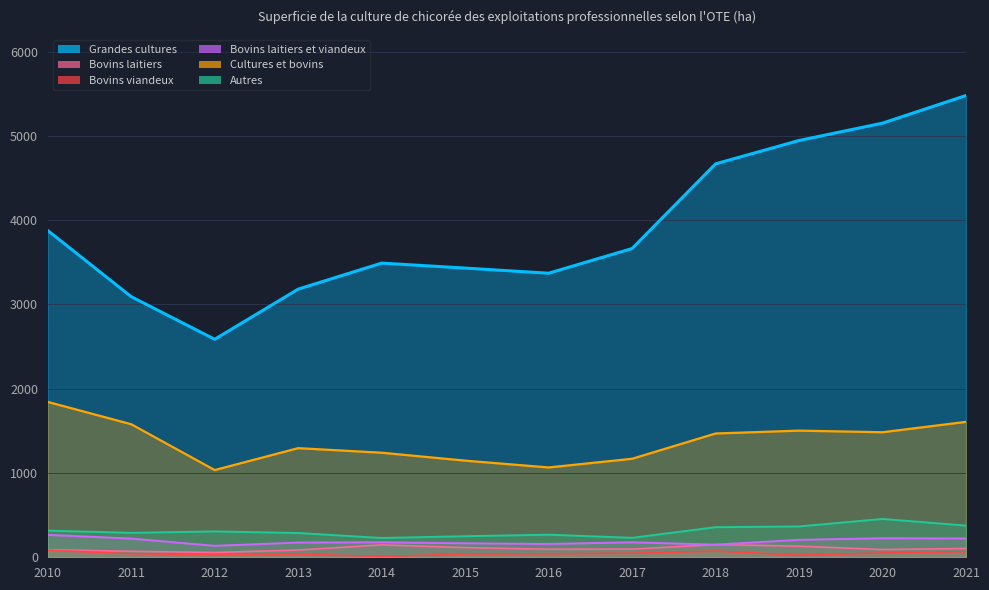

Is the value of Cultures et bovins at 2019 greater than the value of Bovins viandeux at 2010?

Yes